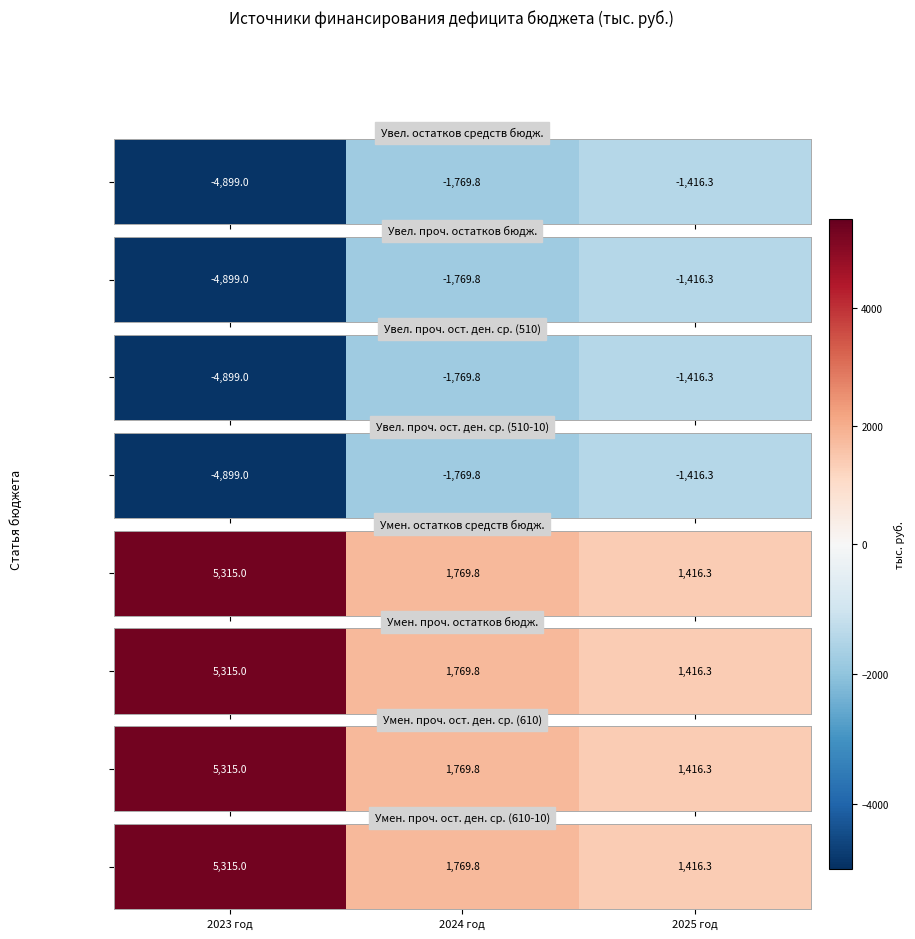

What is the sum of the values at 2023 год and 2024 год?

7084.8